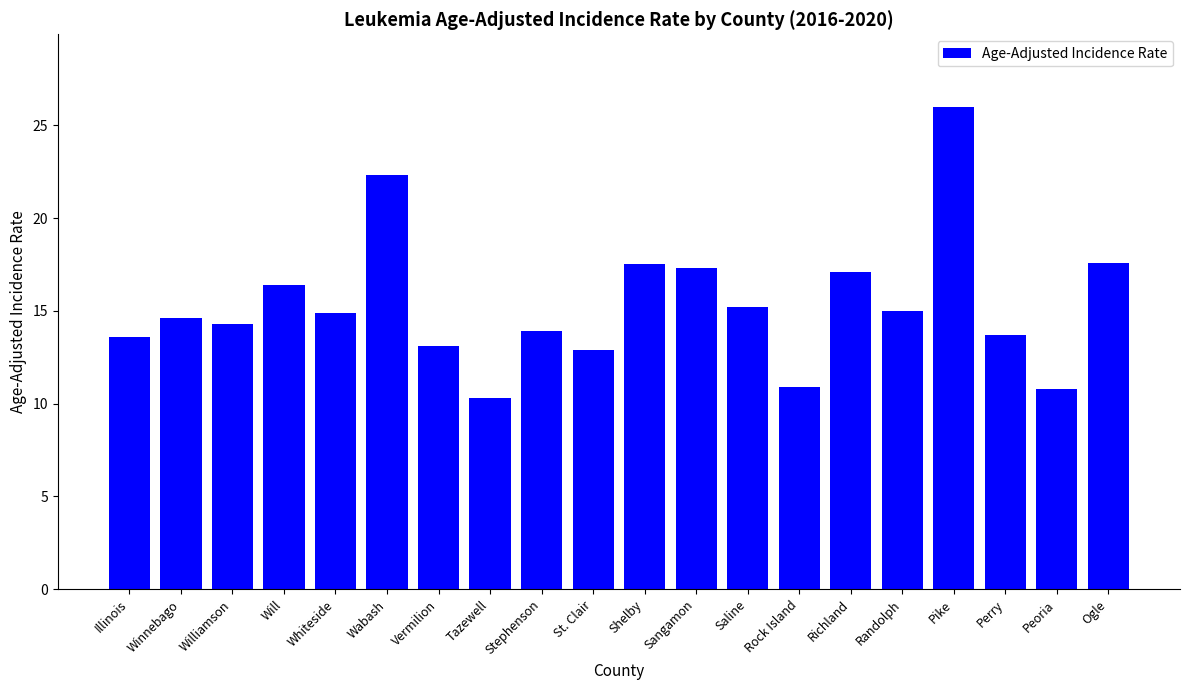

What is the minimum value shown in the chart?

10.3